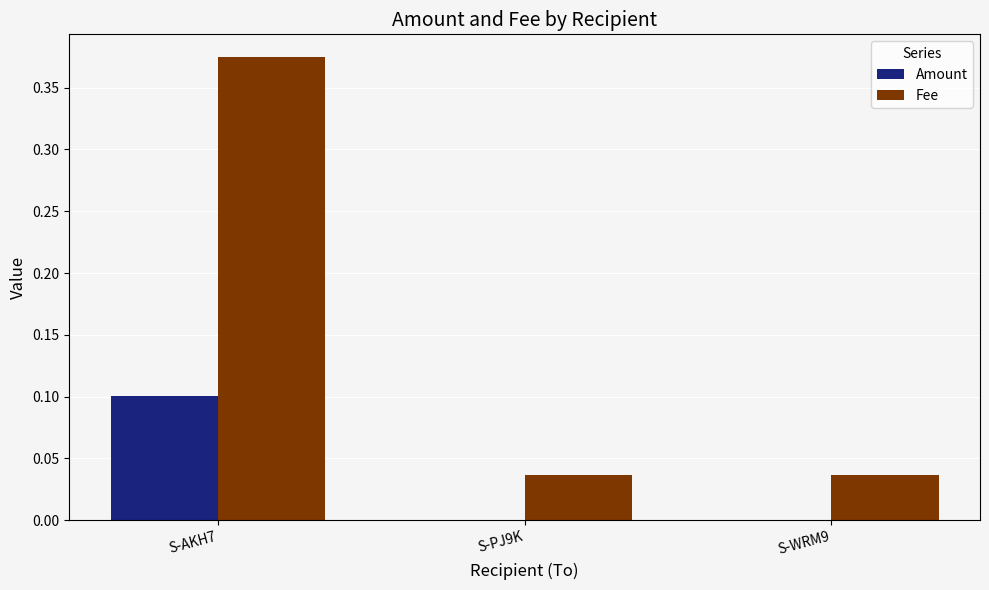

How many groups of bars are there?

3